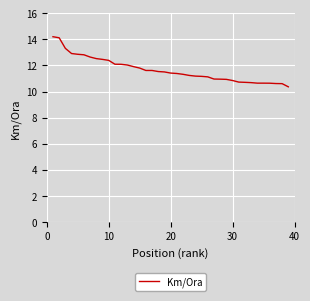

How many lines are shown in the chart?

1